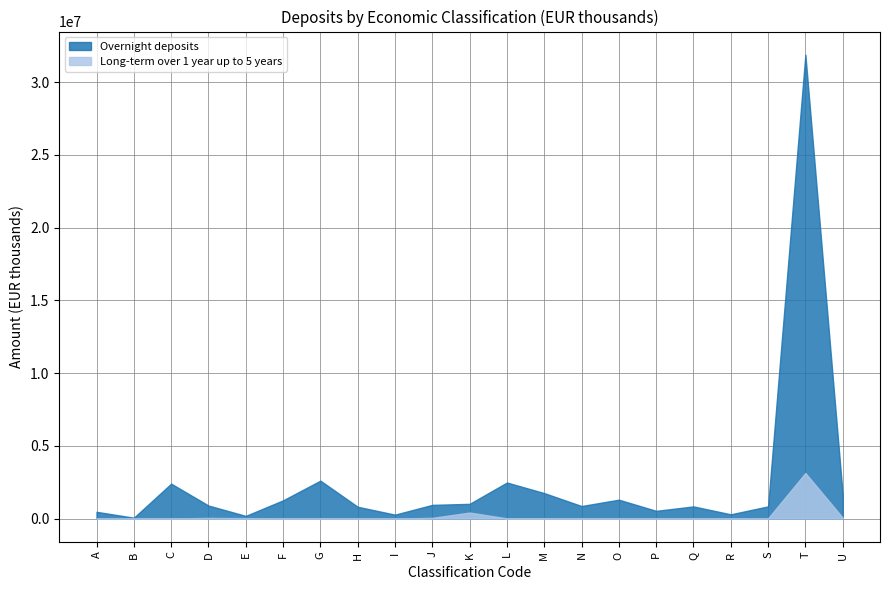

At T, list the series in order from smallest to largest.

Long-term over 1 year up to 5 years, Overnight deposits